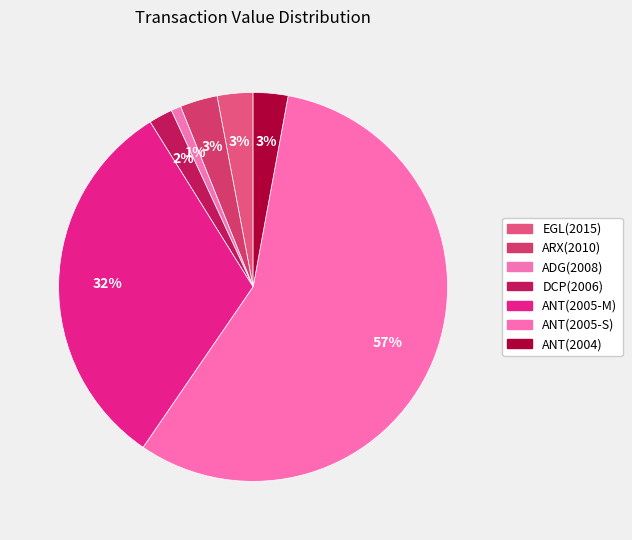

Rank the categories by value from highest to lowest.

ANT(2005-S), ANT(2005-M), ARX(2010), EGL(2015), ANT(2004), DCP(2006), ADG(2008)